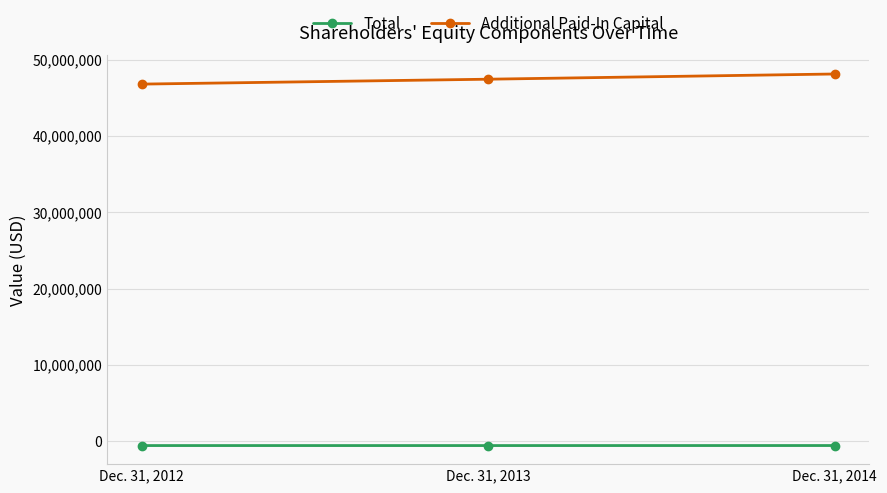

Rank the categories by Total value from lowest to highest.

Dec. 31, 2013, Dec. 31, 2012, Dec. 31, 2014